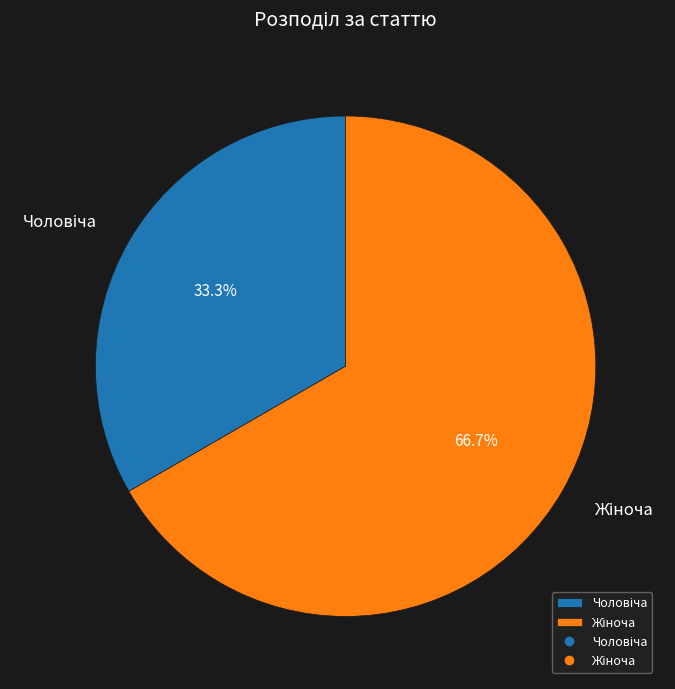

Is there any slice that represents more than half of the pie?

Yes